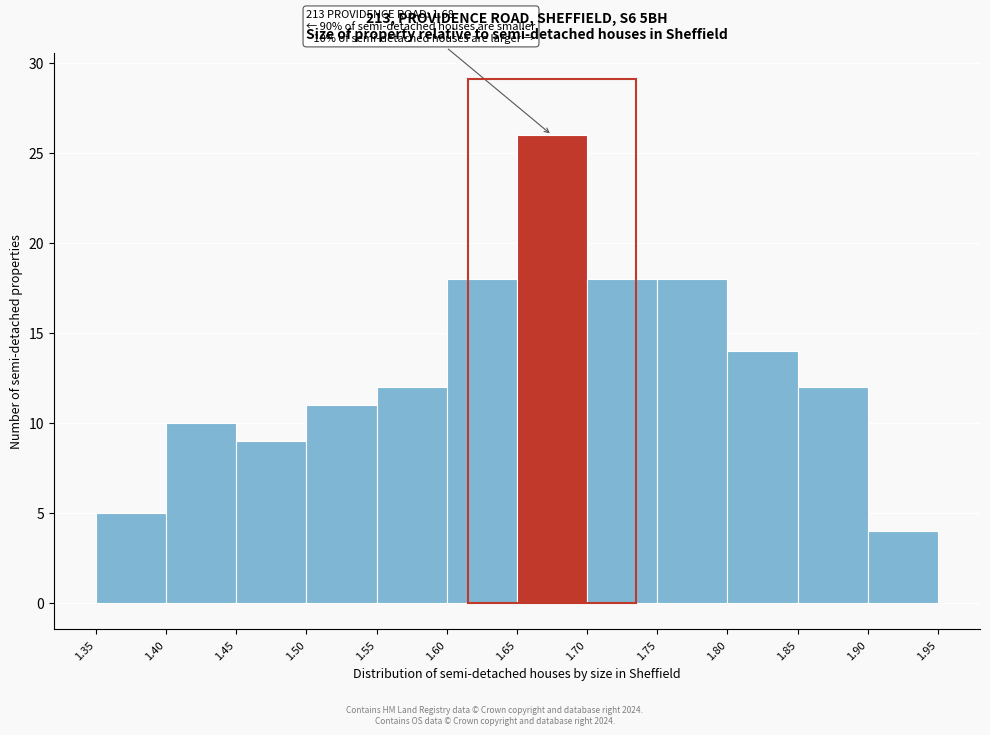

Which range on the x-axis has the tallest bar?

1.65 to 1.70